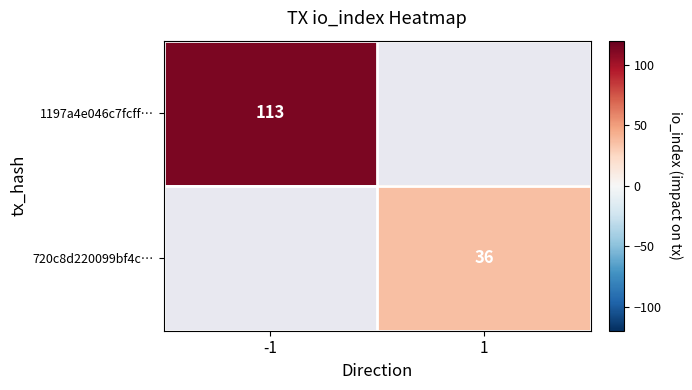

The 1197a4e046c7fcff… series shows 113 at -1. True or false?

True